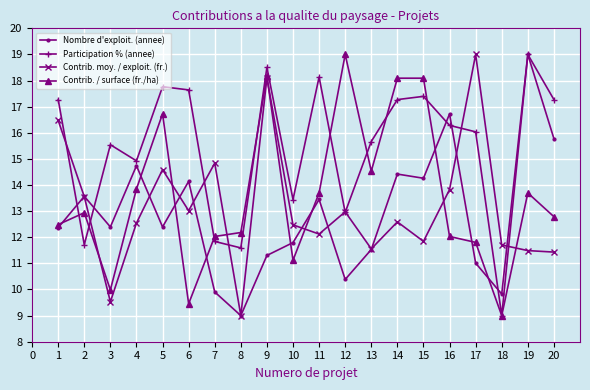

Where is the first local maximum for Contrib. moy. / exploit. (fr.)?

5